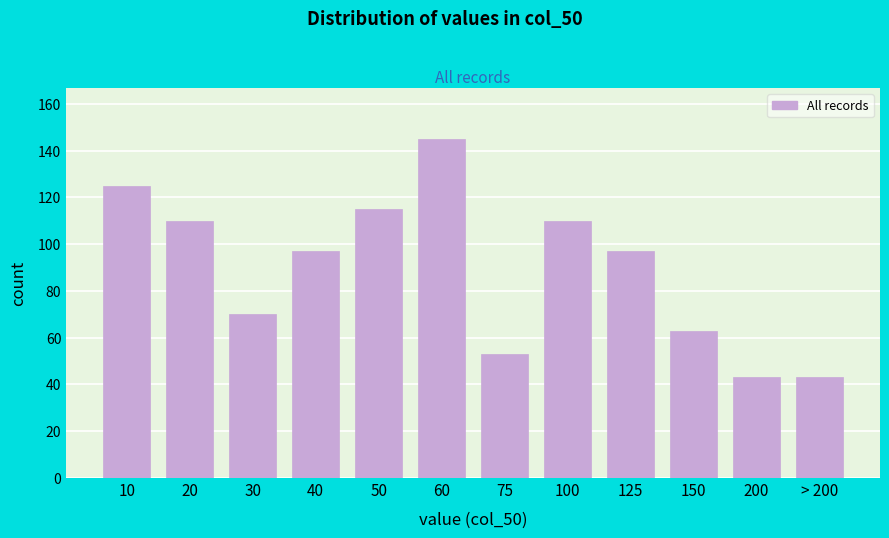

Reading left to right, extract all data points from this chart.

125	110	70	97	115	145	53	110	97	63	43	43